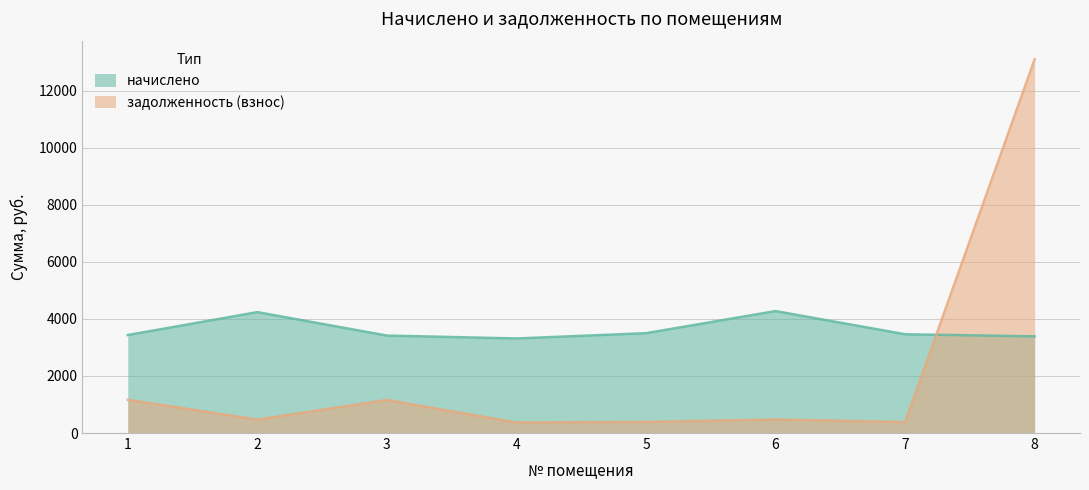

What are all the series names shown in the legend?

начислено, задолженность (взнос)